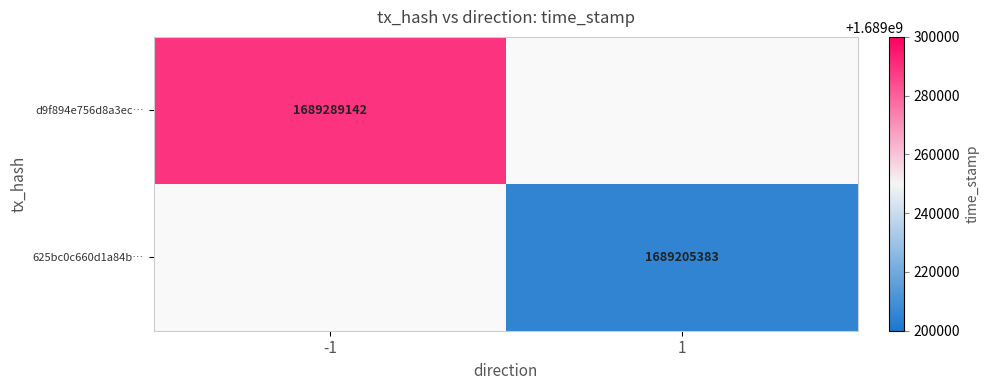

The value of d9f894e756d8a3ec… at -1 is 1689289142. True or false?

True